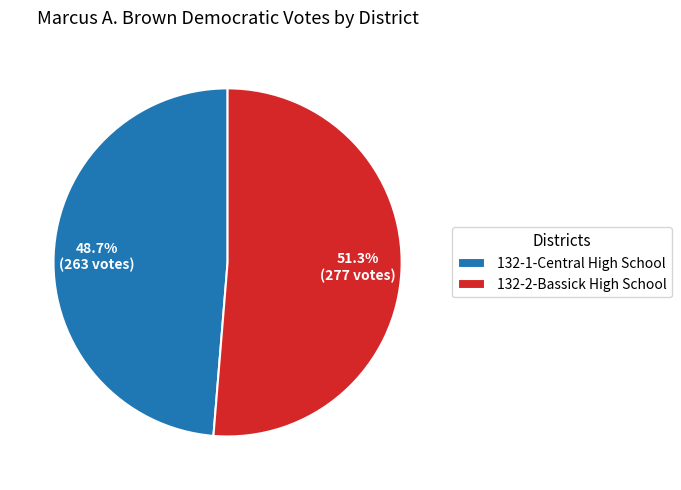

Does 132-2-Bassick High School represent more than half of the total?

Yes